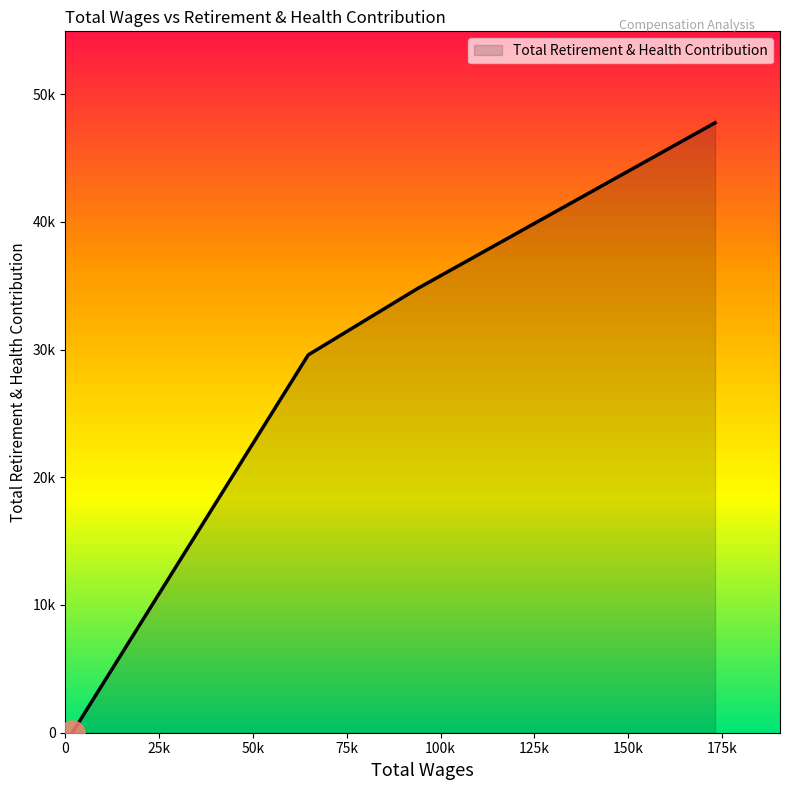

Is this an area chart (filled region under the line)?

Yes